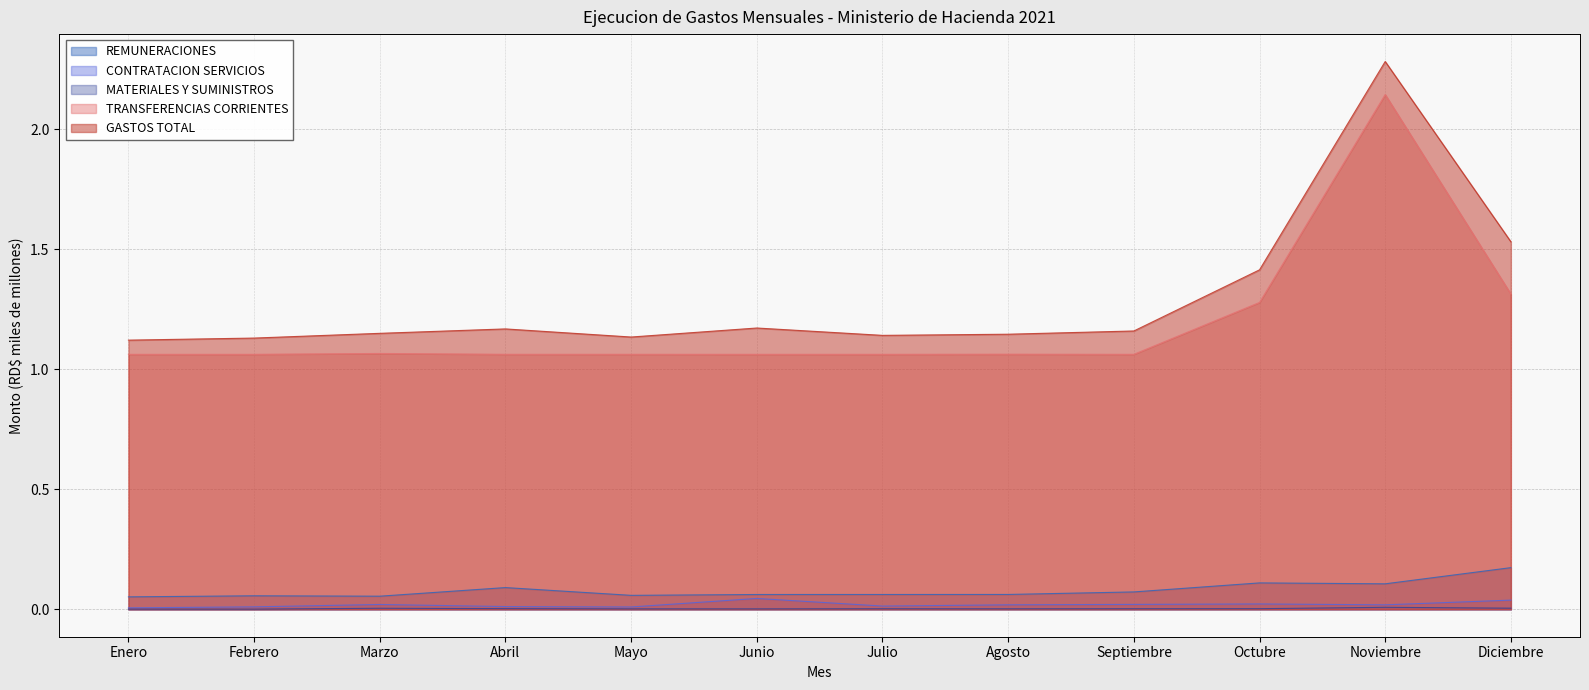

Where is CONTRATACION SERVICIOS nearest to the value 0?

Enero